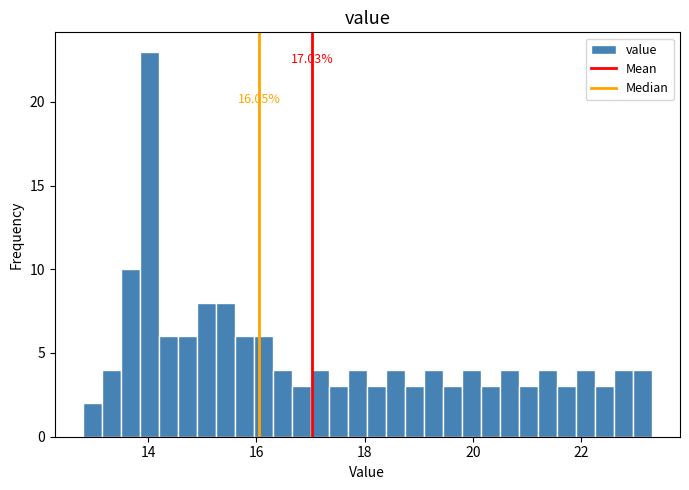

Around what value on the x-axis is the tallest bar? Give the approximate position of its centre, as read against the axis.

14.0